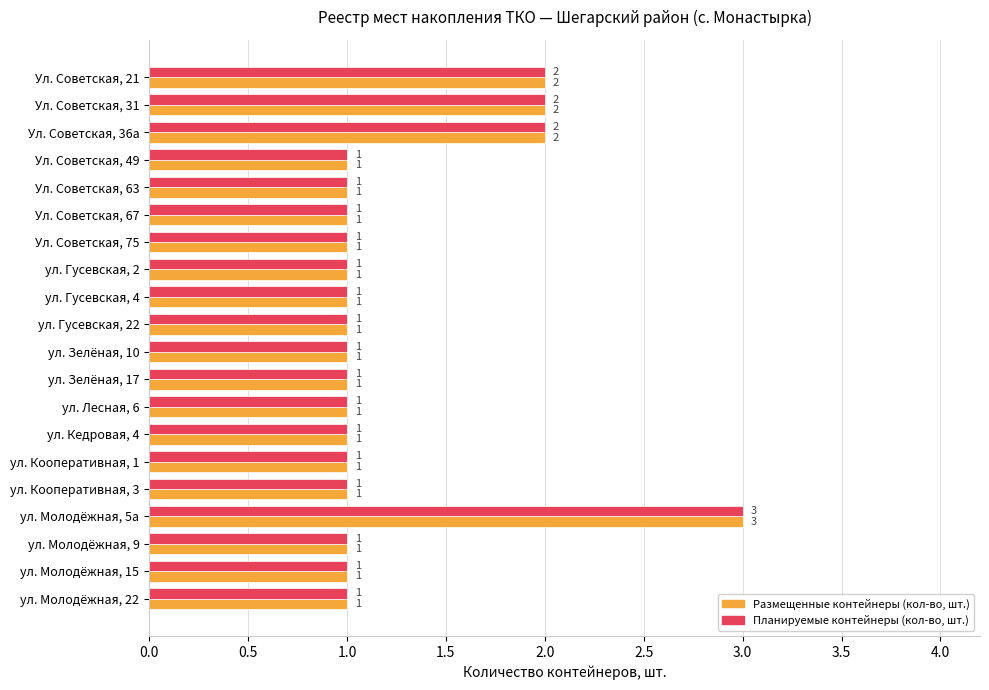

Which category has the highest value across all series?

ул. Молодёжная, 5а